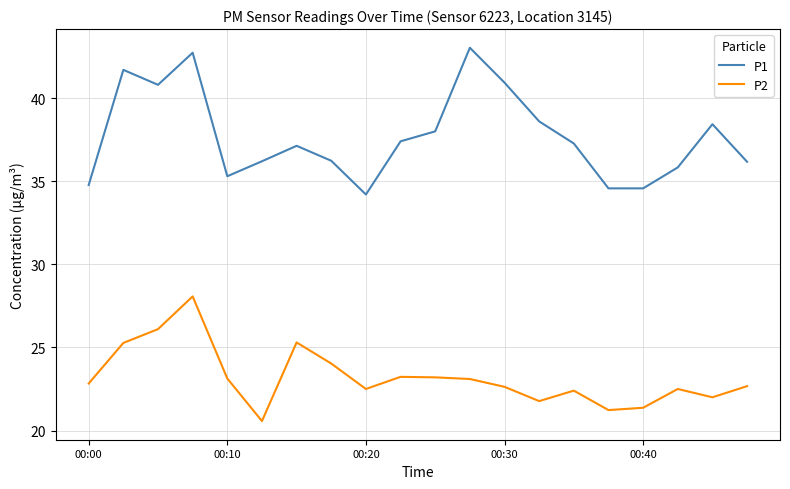

Does the chart display data point markers on the line(s)?

No